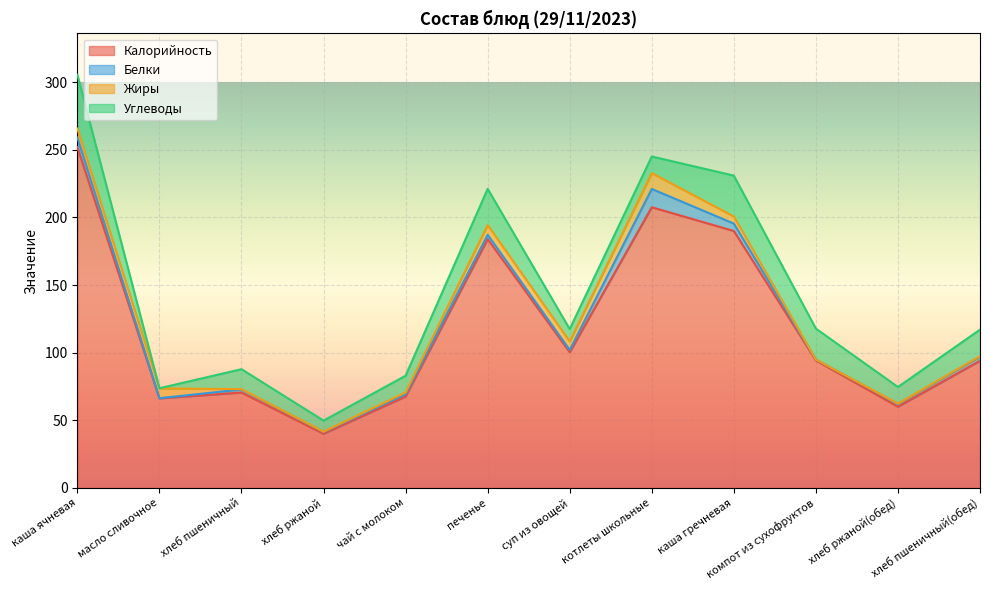

Where do Жиры and Белки first cross each other?

каша ячневая and масло сливочное